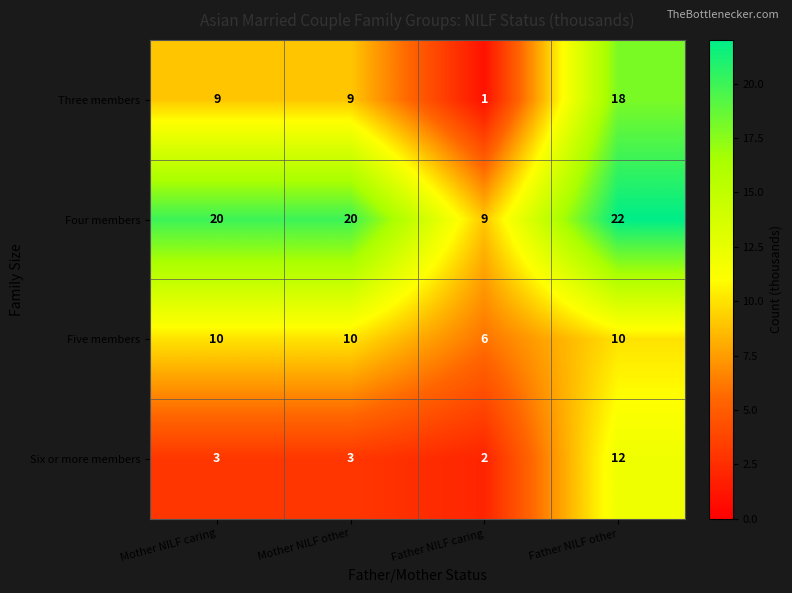

What is the maximum value for Five members?

10